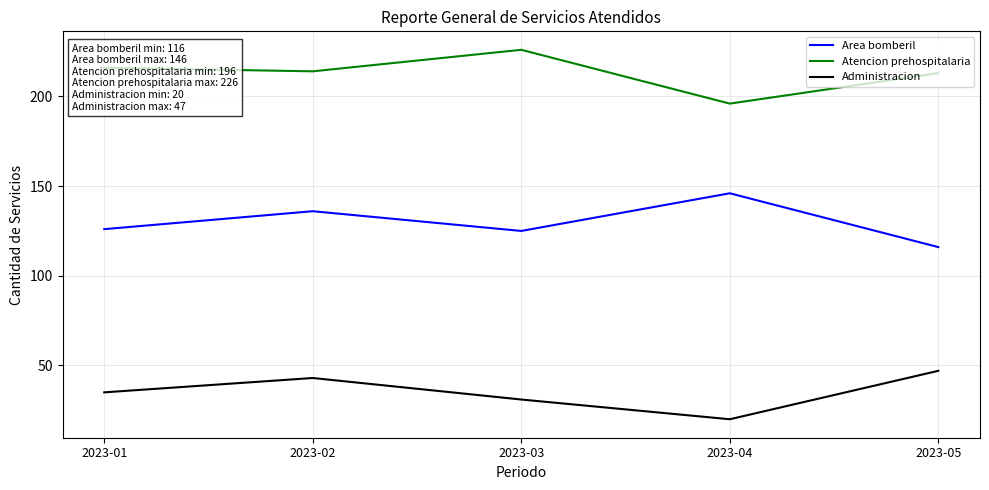

At which category does Atencion prehospitalaria reach its first local peak?

2023-03